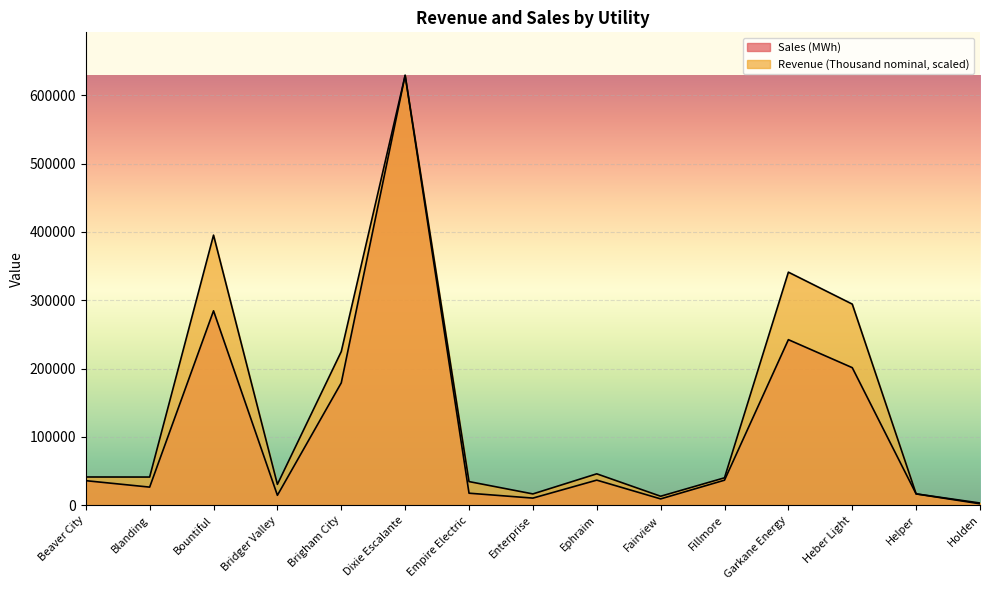

Which series has the widest spread of values?

Sales (MWh)